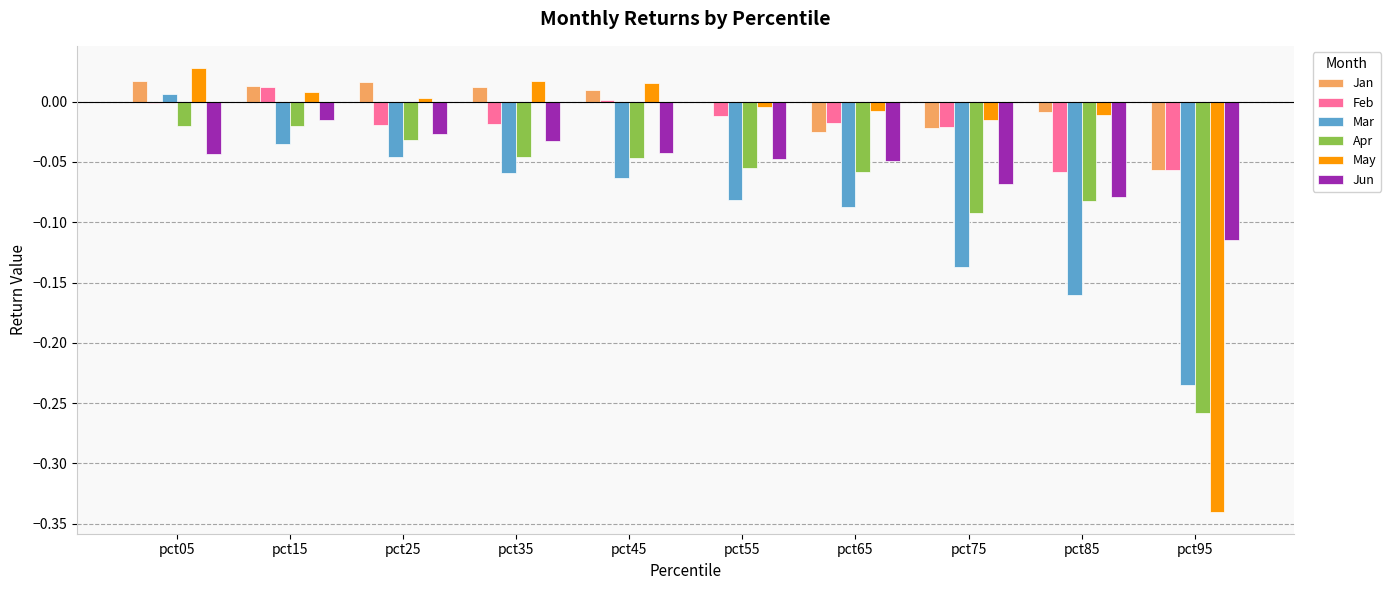

What is the total value across all series at pct75?

-0.4